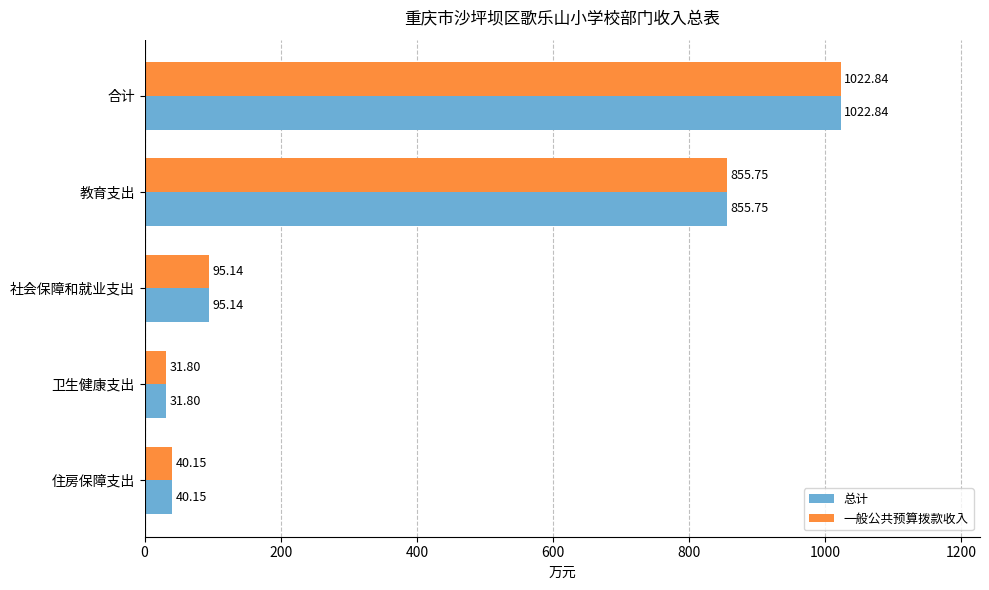

At which category does the chart reach its minimum across all series?

卫生健康支出